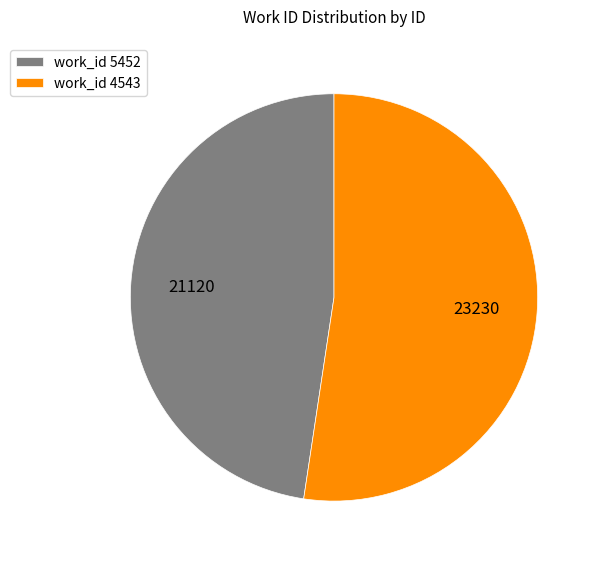

Between work_id 4543 and work_id 5452, which is larger?

work_id 4543